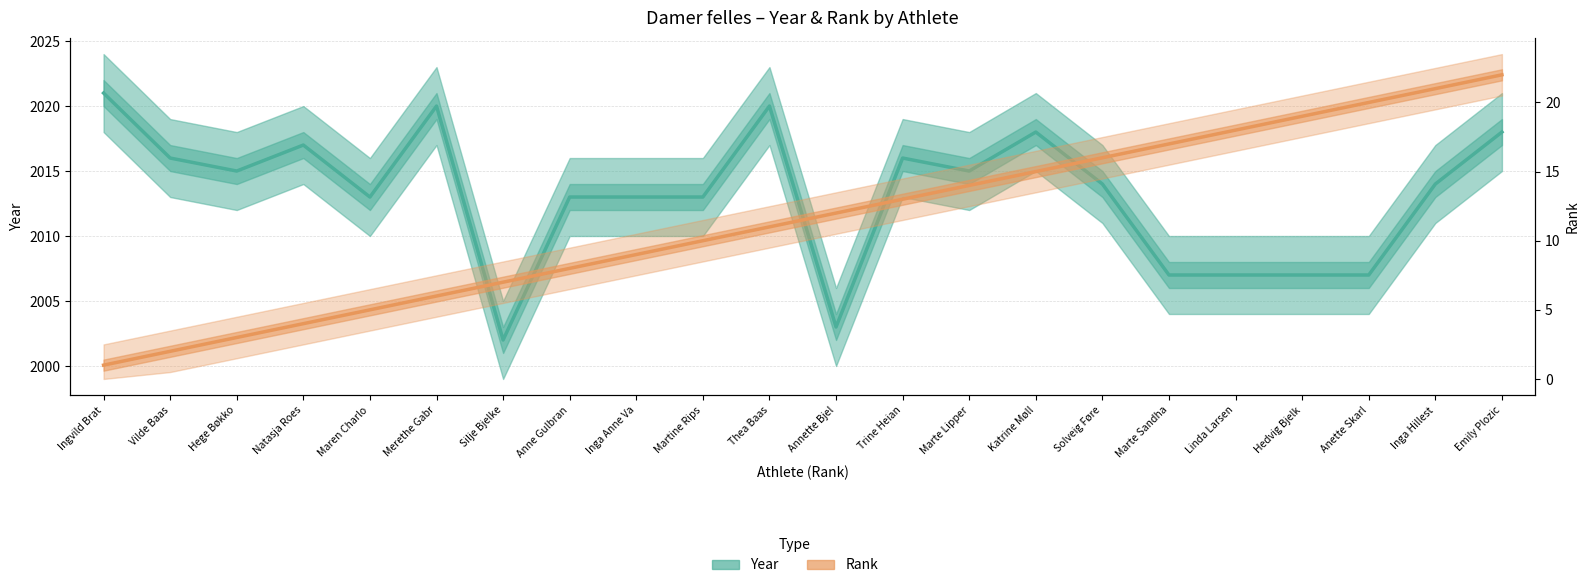

Which series has the largest total across all categories?

Year